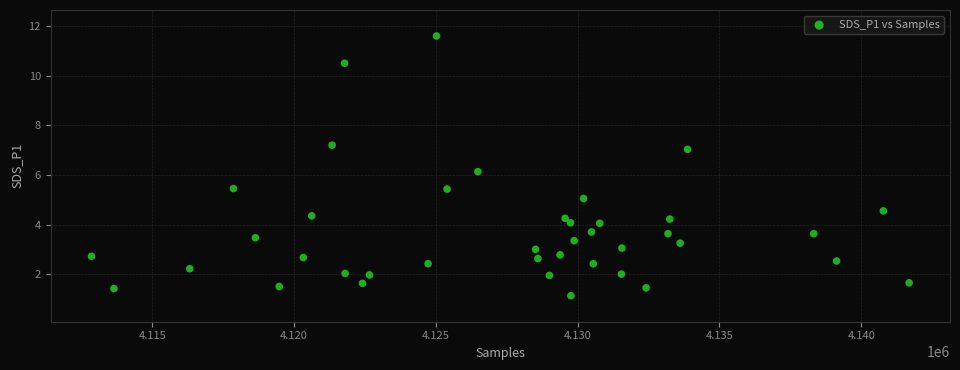

What Y value in the scatter plot is closest to 6?

6.1